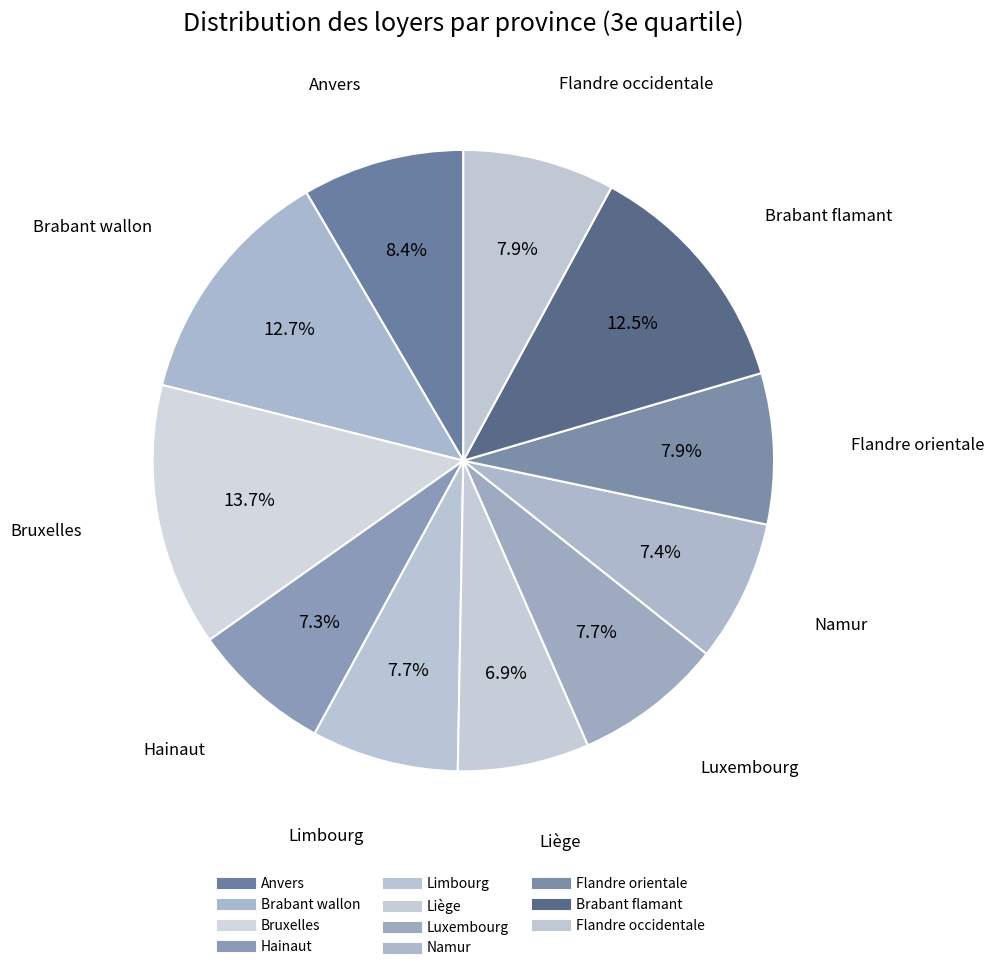

How many segments does this pie chart have?

11